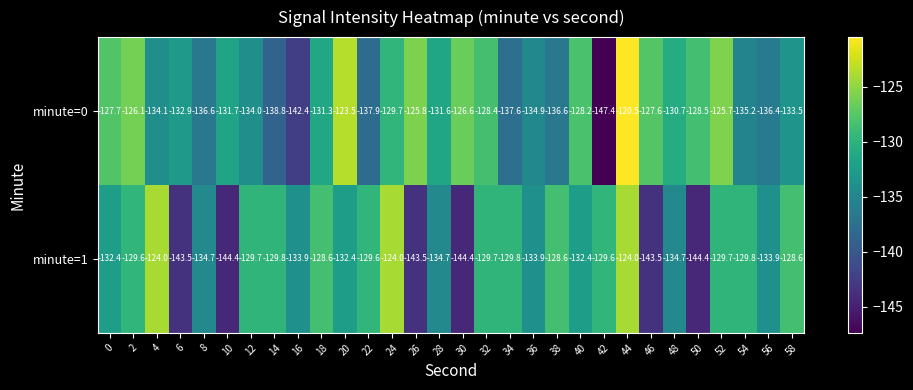

What is the difference between the maximum and minimum values in the minute=0 series?

26.9